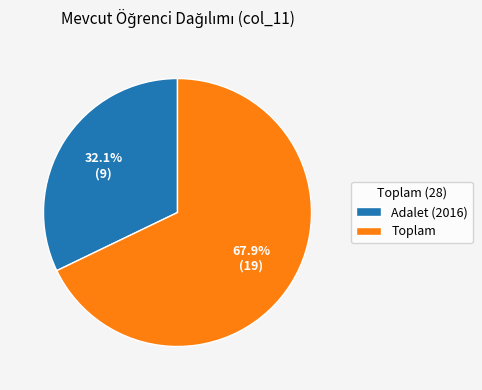

Approximately how many times larger is the value at Toplam compared to Adalet (2016)?

2.1